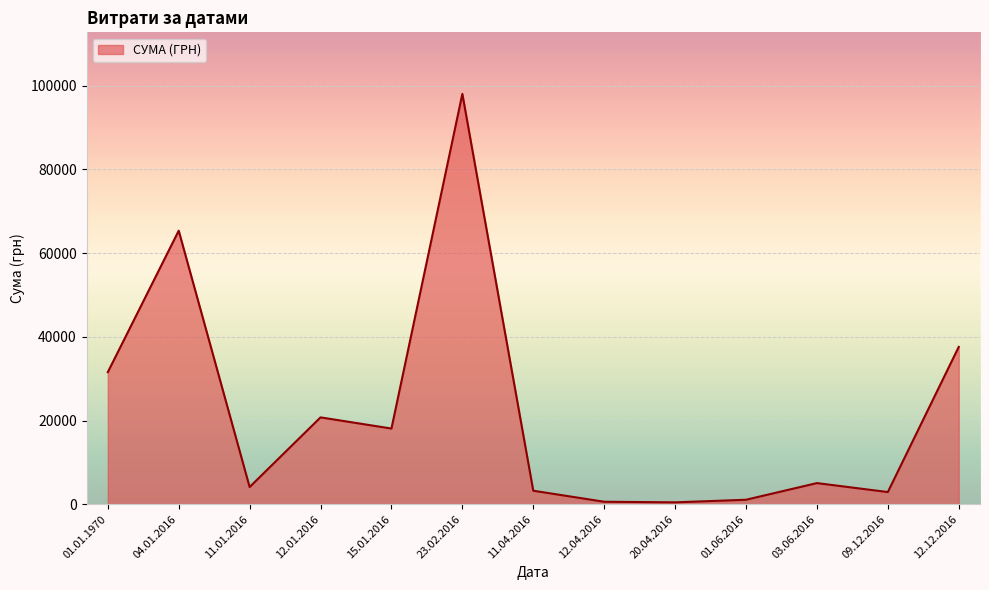

Which has a higher value, 04.01.2016 or 01.01.1970?

04.01.2016